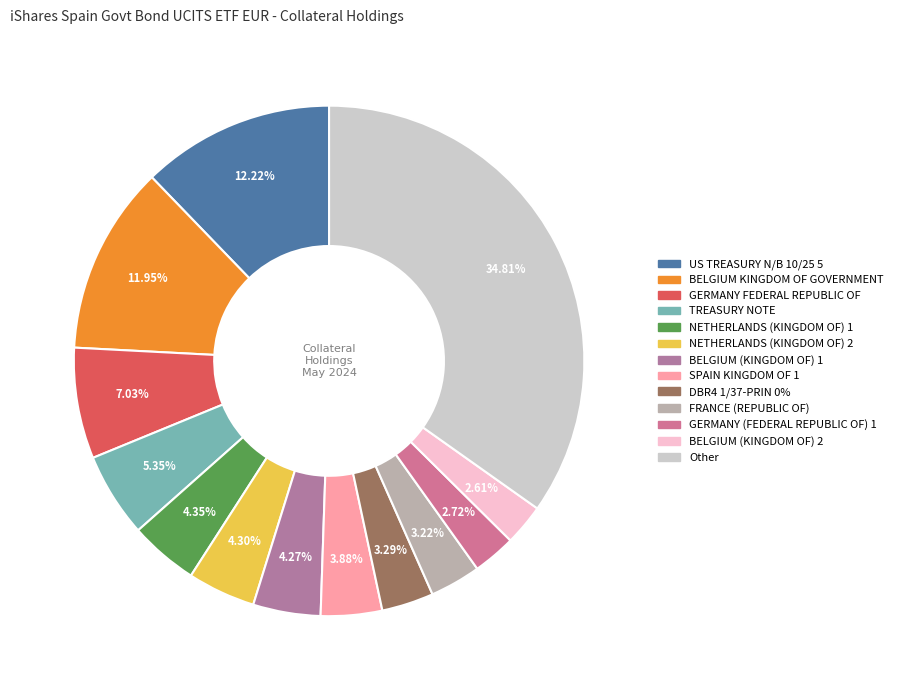

Which slice is the smallest?

BELGIUM (KINGDOM OF) 2